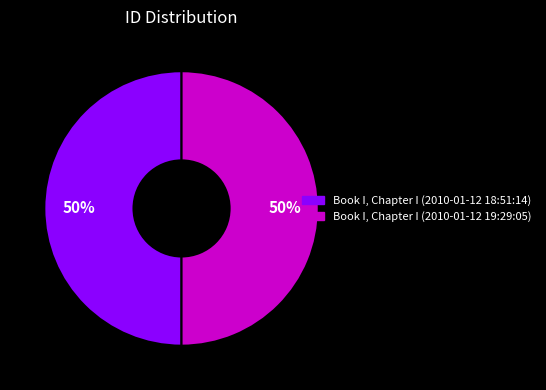

Do Book I, Chapter I (2010-01-12 18:51:14) and Book I, Chapter I (2010-01-12 19:29:05) together represent more than half of the pie?

Yes